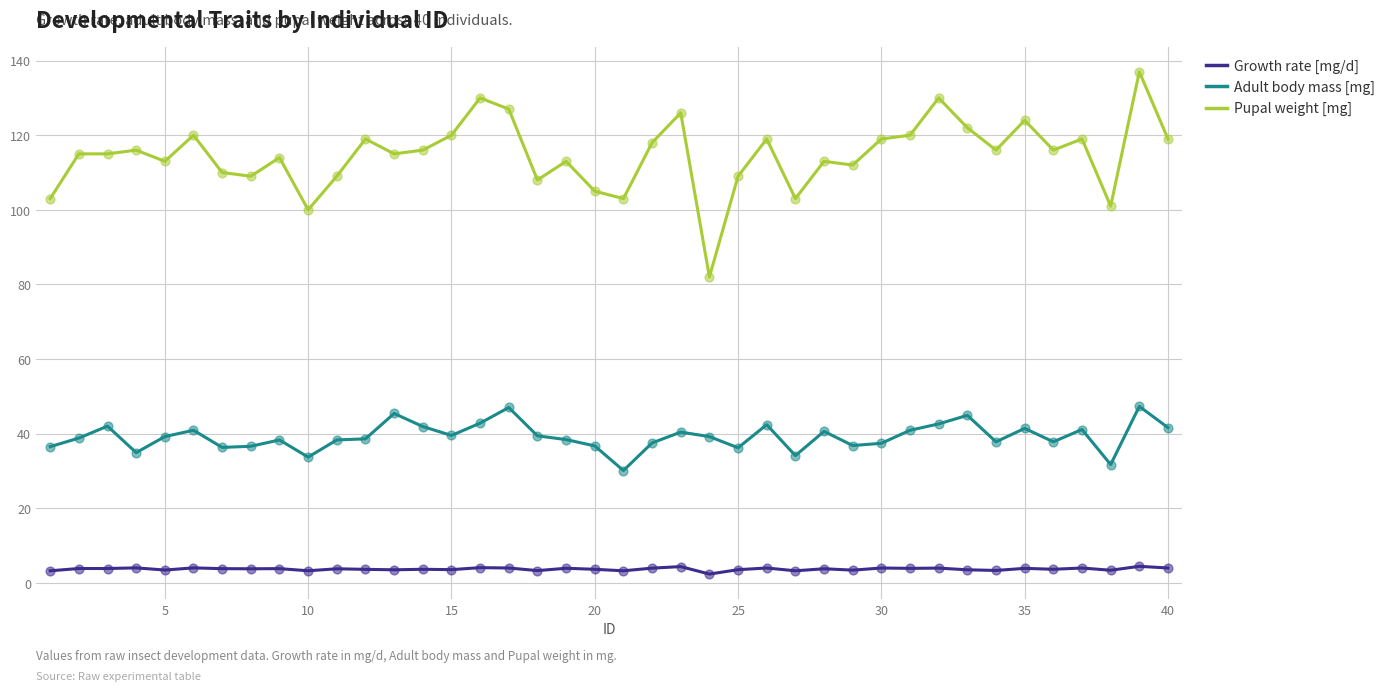

Which series has the largest range (max minus min)?

Pupal weight [mg]